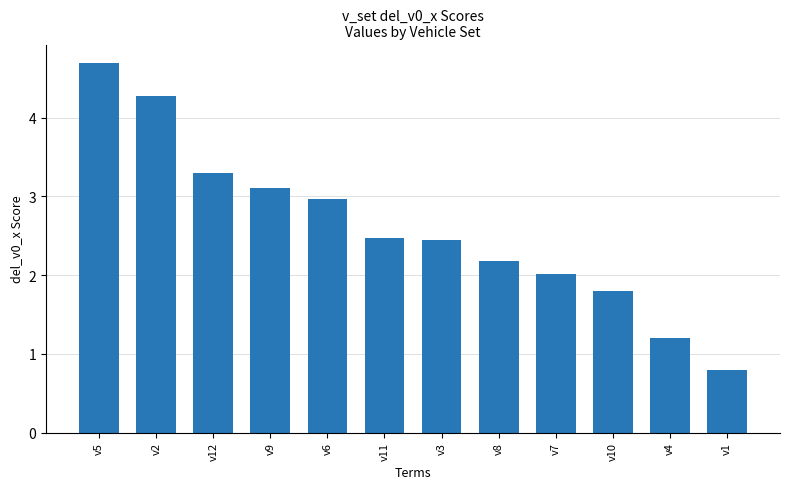

How many series are shown in this chart?

1